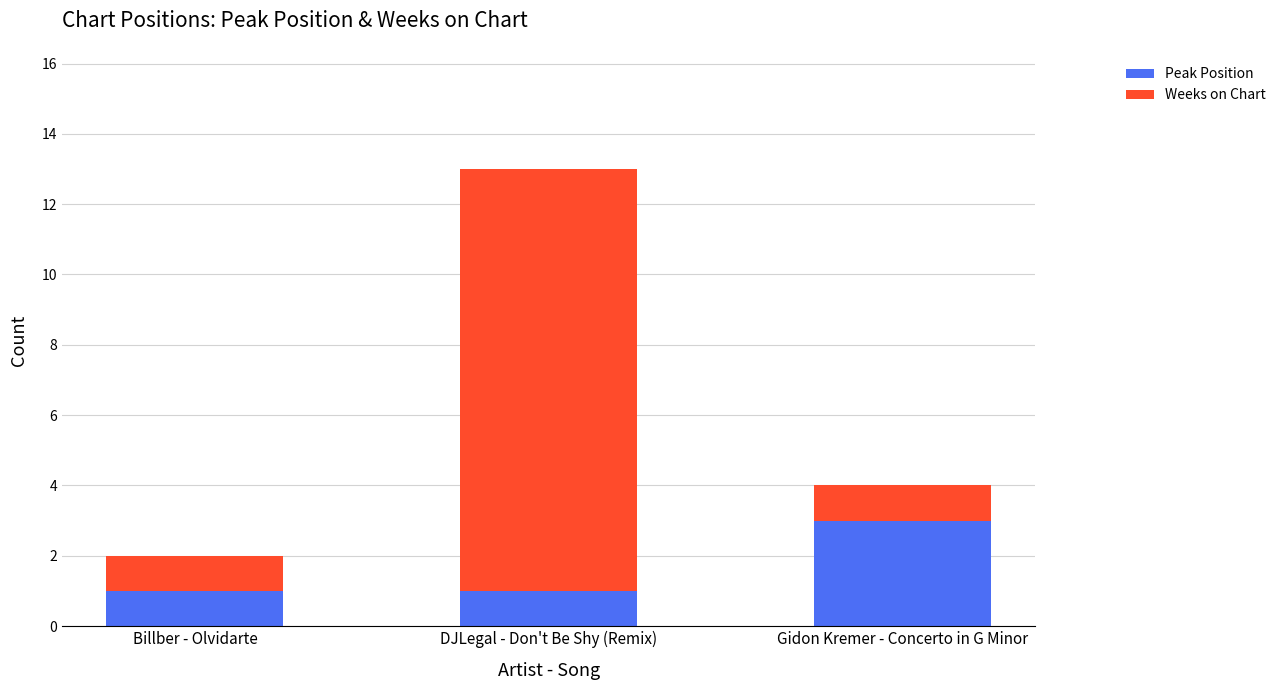

What is the total value across all series at DJLegal - Don't Be Shy (Remix)?

13